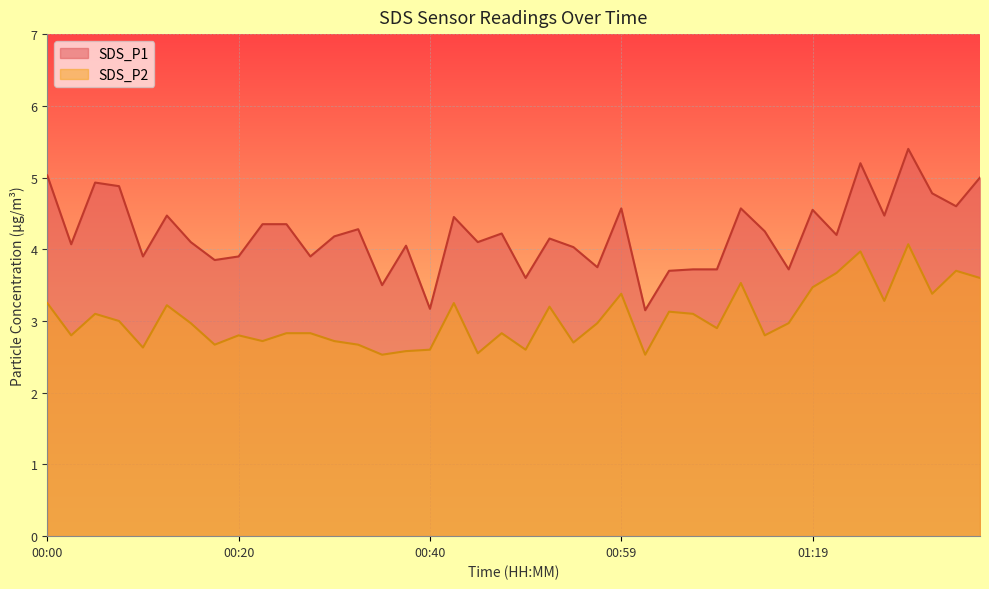

True or false: SDS_P1 has a value of 1.6 at 00:17.

False